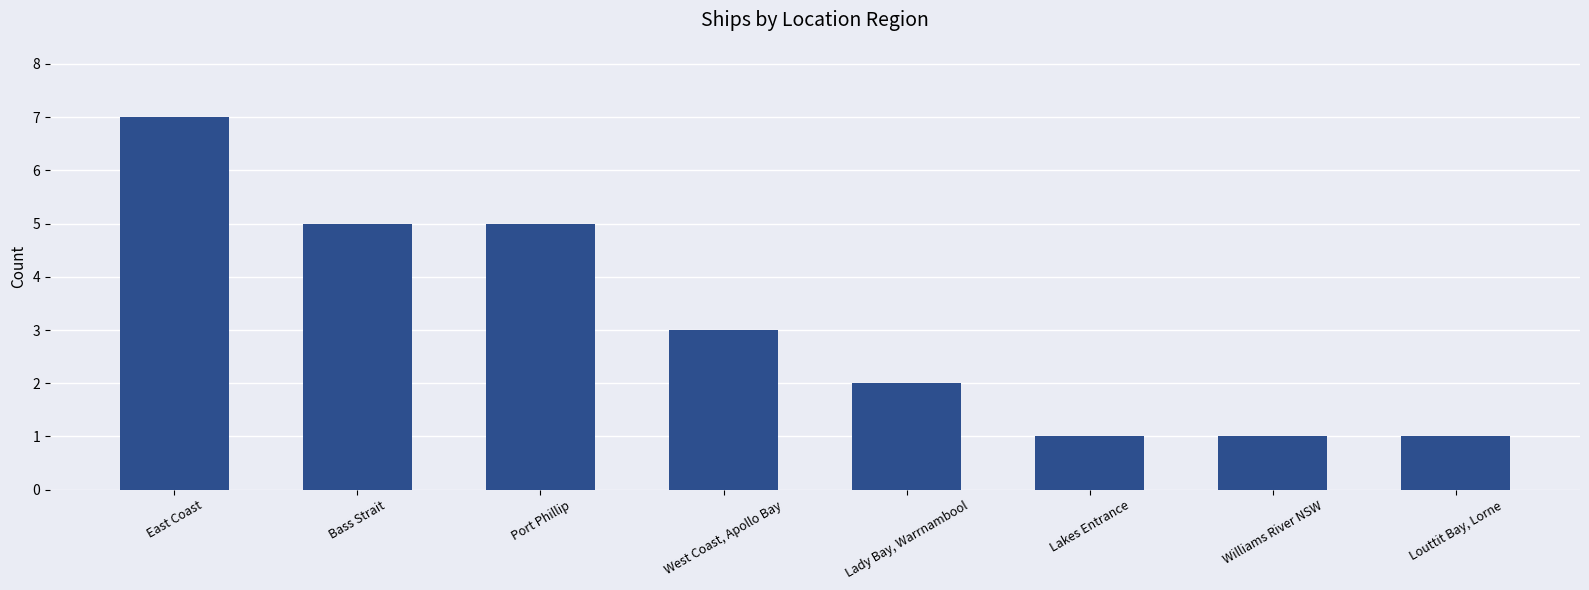

Reading left to right, transcribe all the data shown in this chart.

East Coast=7	Bass Strait=5	Port Phillip=5	West Coast, Apollo Bay=3	Lady Bay, Warrnambool=2	Lakes Entrance=1	Williams River NSW=1	Louttit Bay, Lorne=1